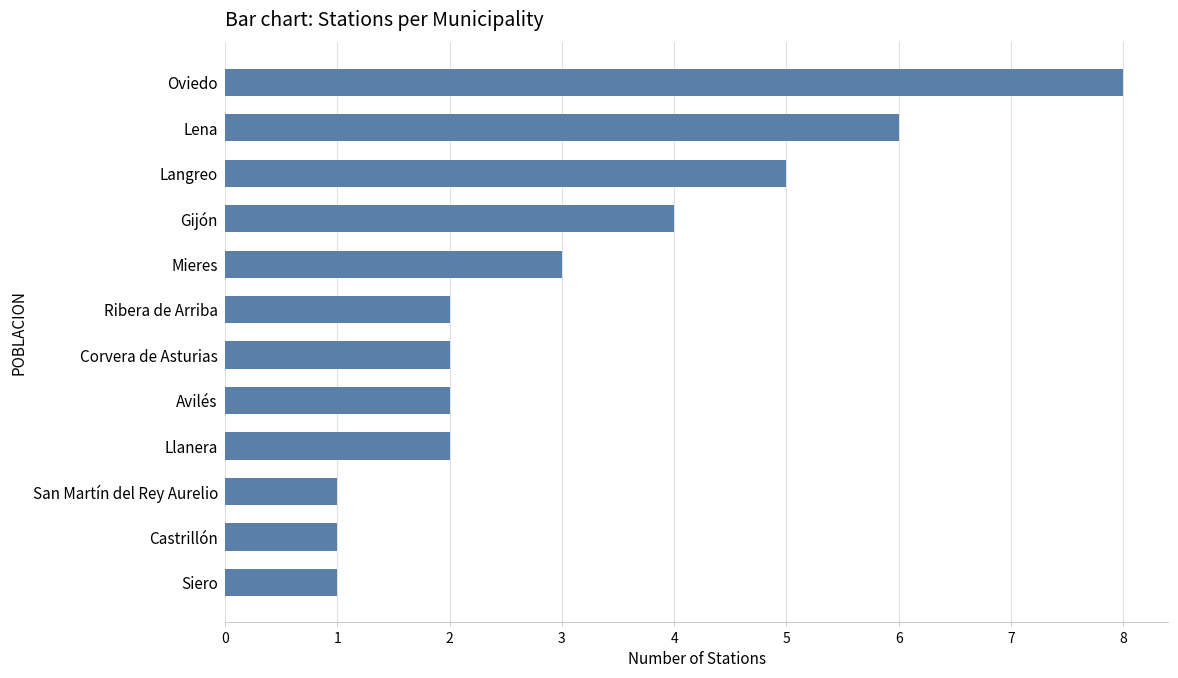

The chart shows a value of 1 at Castrillón. True or false?

True